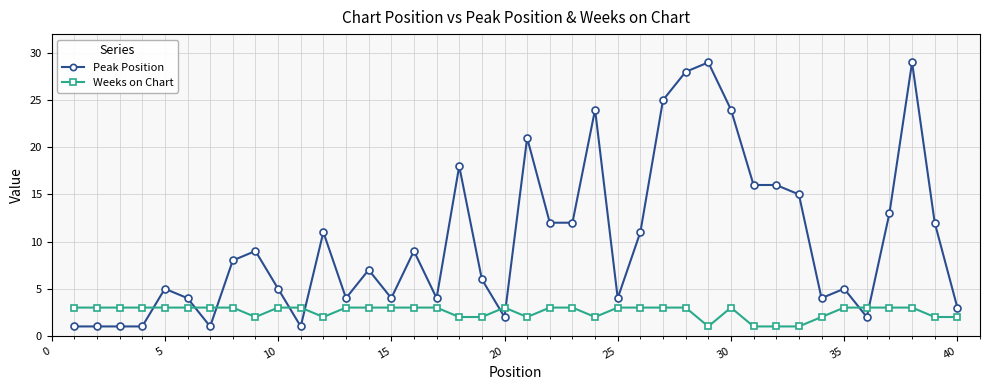

List the series in order of their overall mean, highest first.

Peak Position, Weeks on Chart